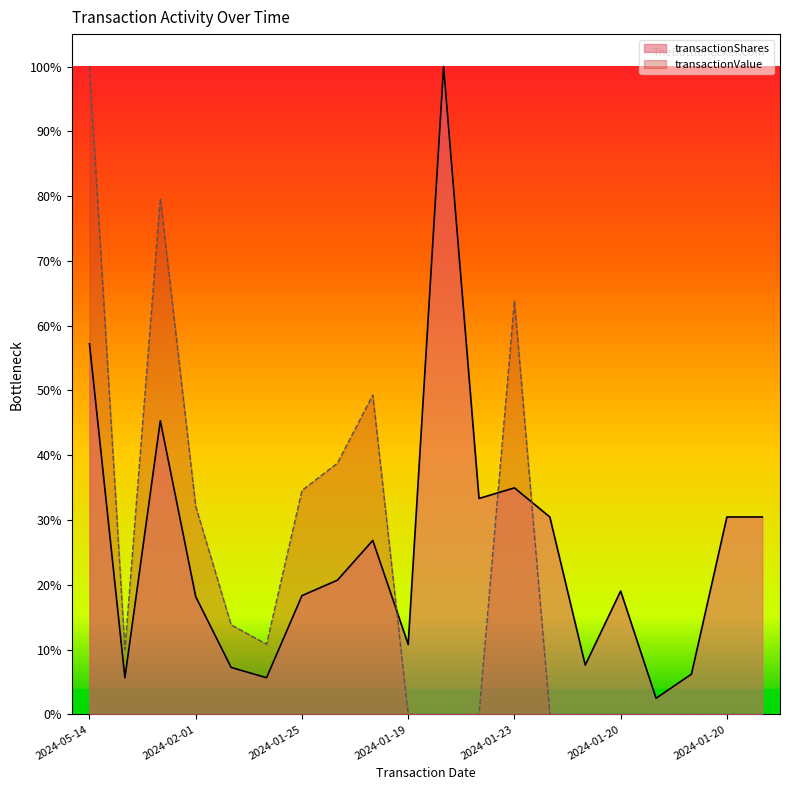

What is the difference between the maximum and second lowest values in the transactionValue series?

1.0